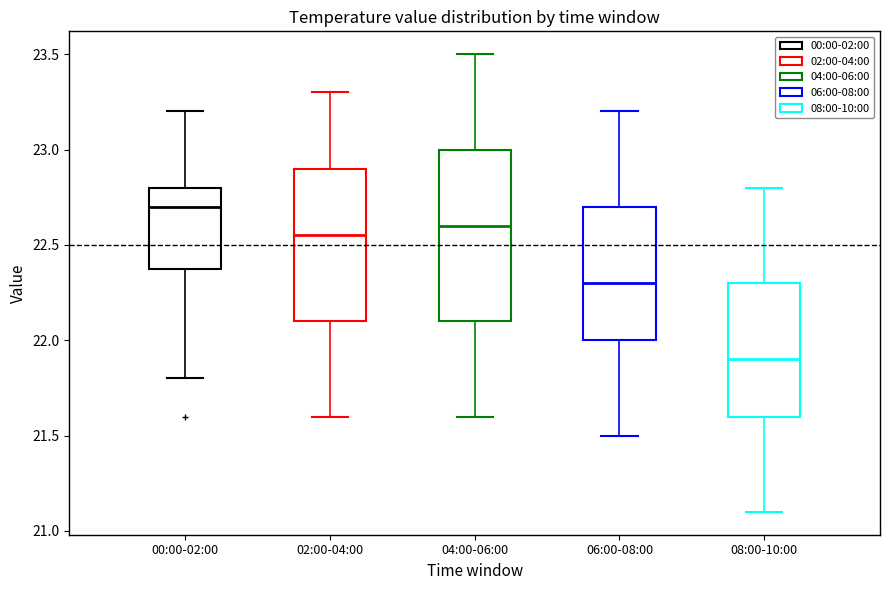

Reading left to right, transcribe this box plot: for each box, give where its median line is, the range the box spans, and where its two whiskers end, as read against the y-axis. The values are not printed on the chart, so give them approximately, as read against the axis.

00:00-02:00: median 22.70, box 22.40 to 22.80, whiskers 21.80 to 23.20
02:00-04:00: median 22.55, box 22.10 to 22.90, whiskers 21.60 to 23.30
04:00-06:00: median 22.60, box 22.10 to 23.00, whiskers 21.60 to 23.50
06:00-08:00: median 22.30, box 22.00 to 22.70, whiskers 21.50 to 23.20
08:00-10:00: median 21.90, box 21.60 to 22.30, whiskers 21.10 to 22.80